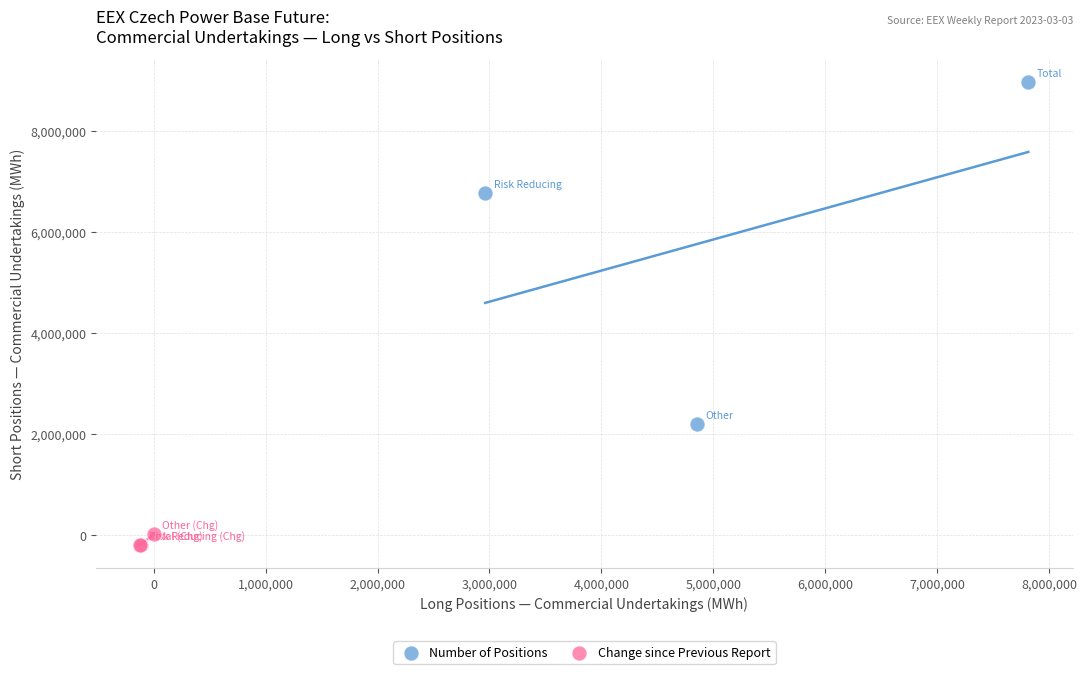

Which series contains the highest Y value?

Number of Positions